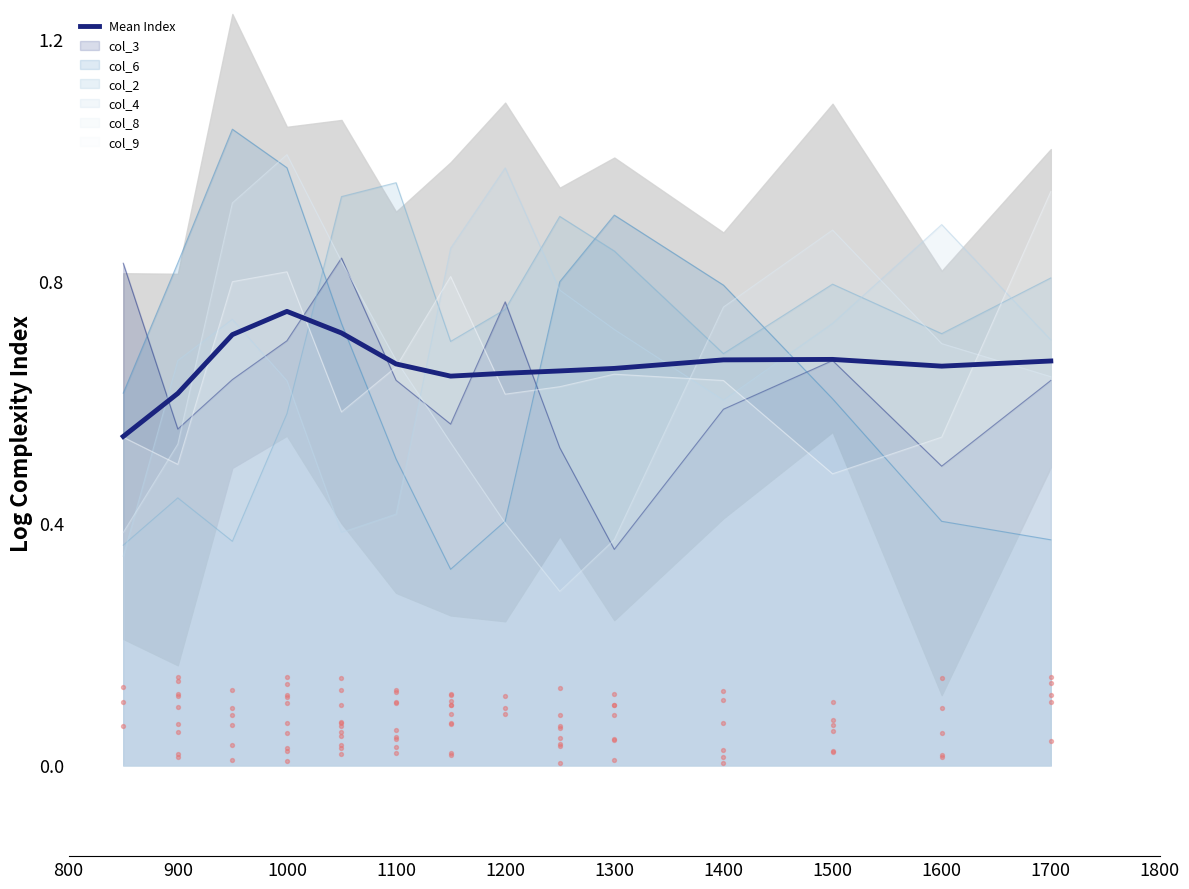

After their last crossing, which series has the higher values: col_9 or col_6?

col_9